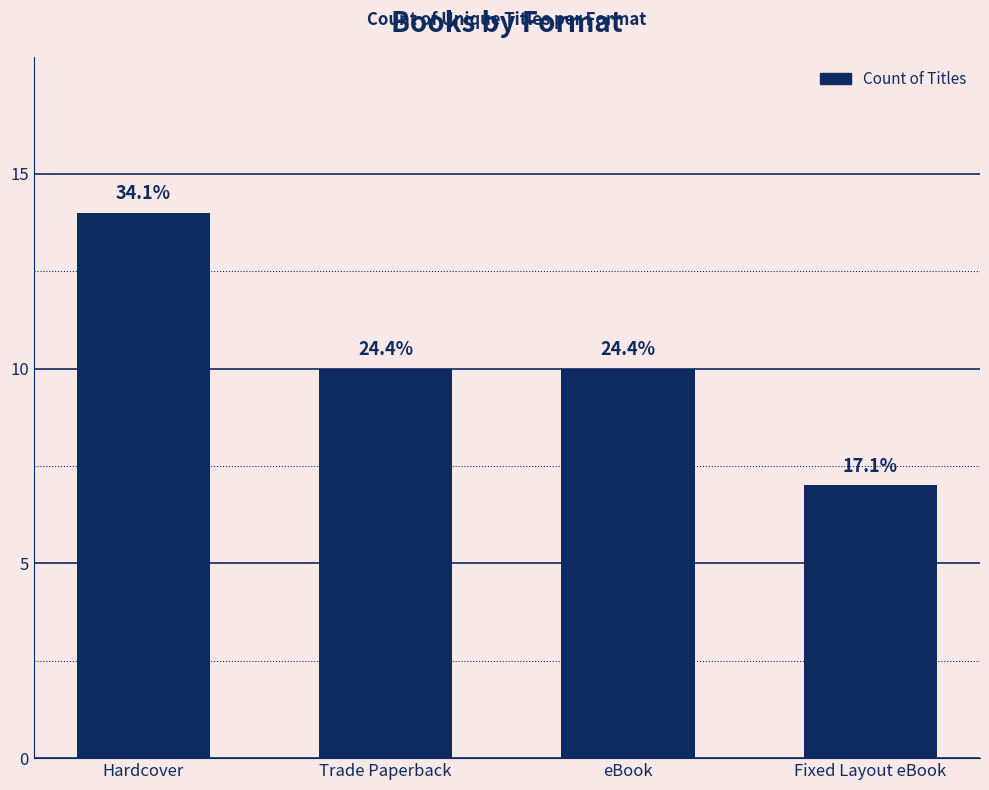

At which category does the chart reach its peak across all series?

Hardcover